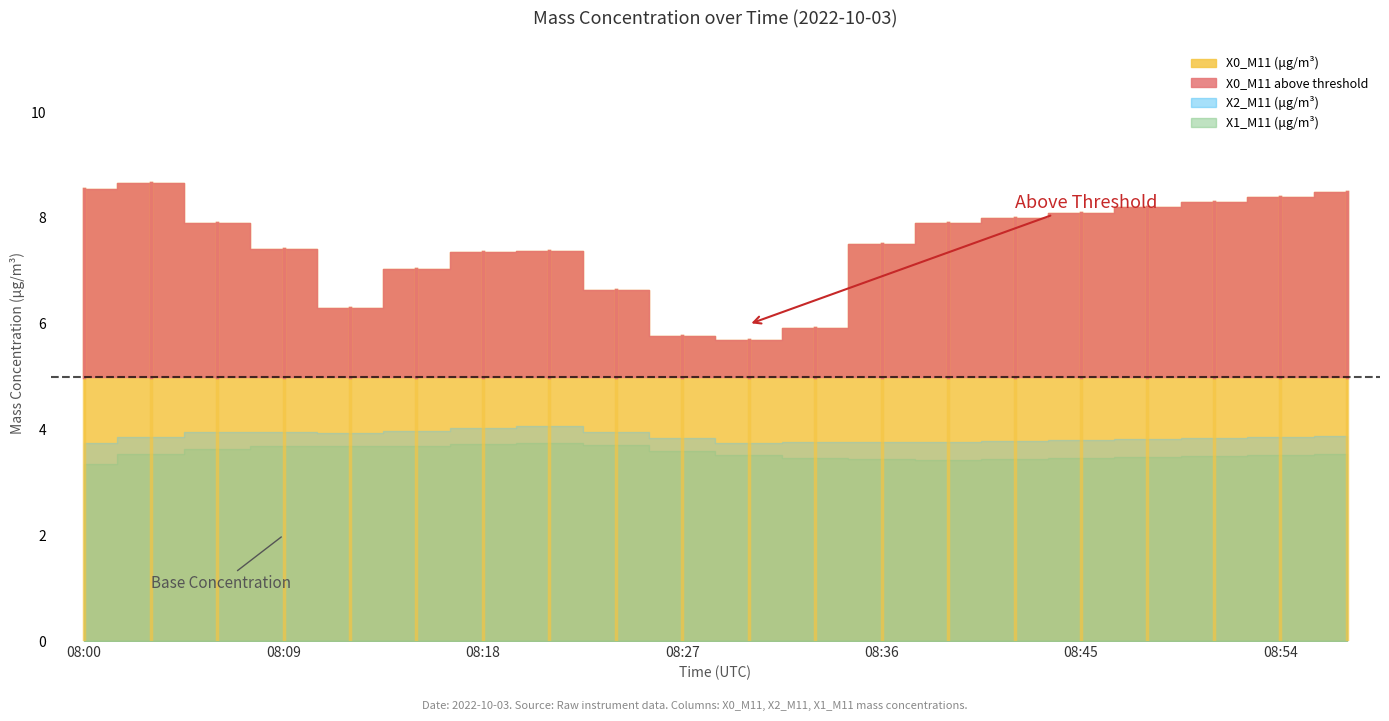

What is the minimum value shown in the chart?

3.4